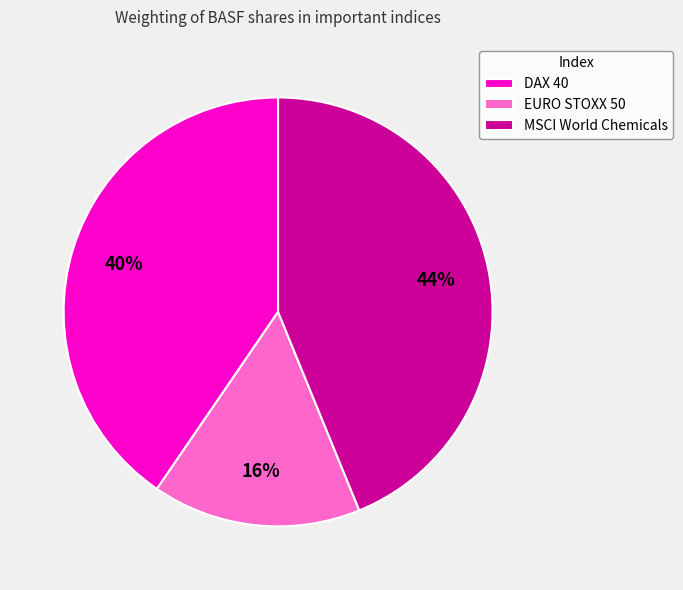

Rank the categories by value from highest to lowest.

MSCI World Chemicals, DAX 40, EURO STOXX 50